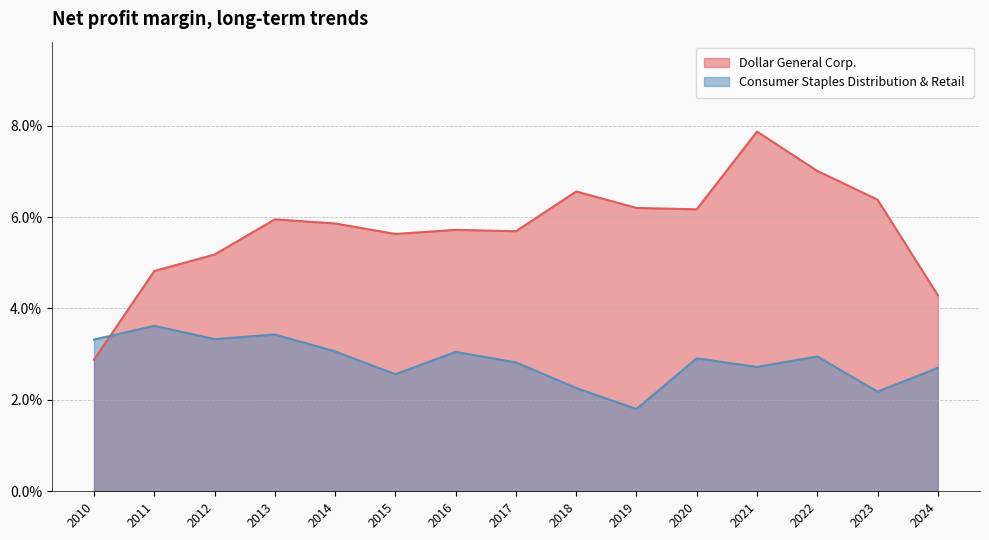

Does the chart have visible grid lines?

Yes